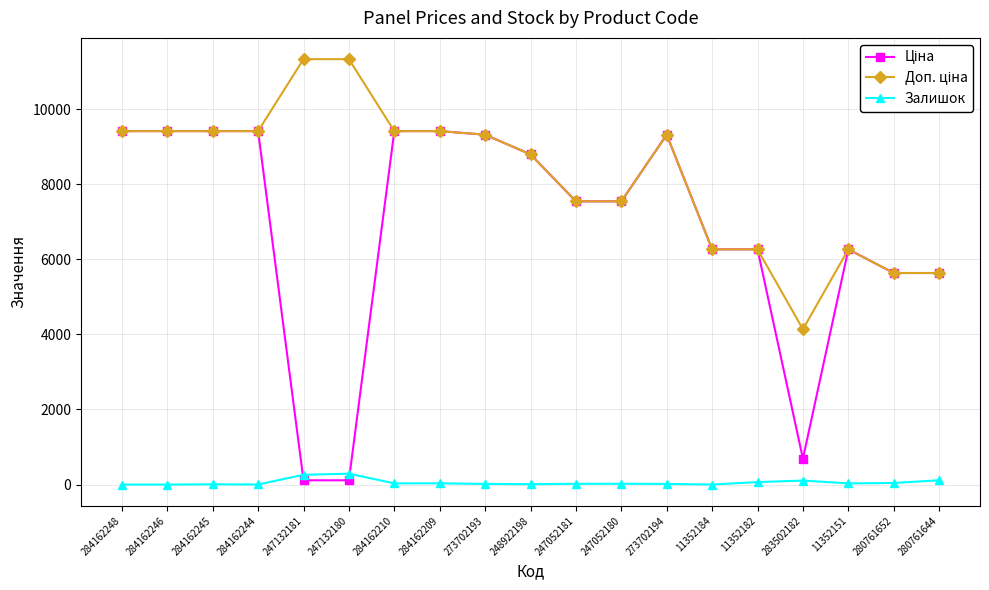

What is the maximum value for Залишок?

290.0